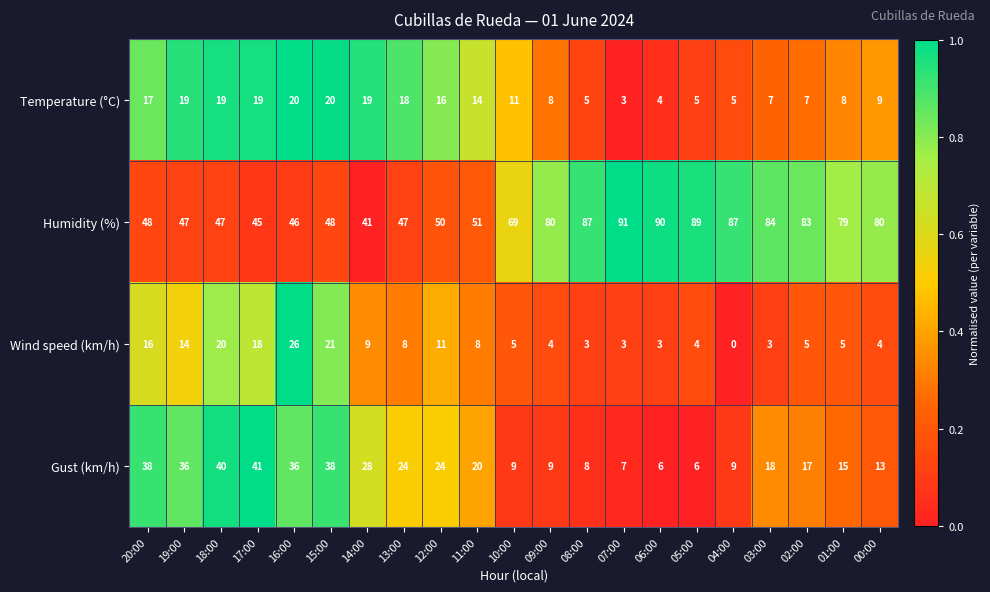

What is the difference between the second highest and minimum values in the Wind speed (km/h) series?

21